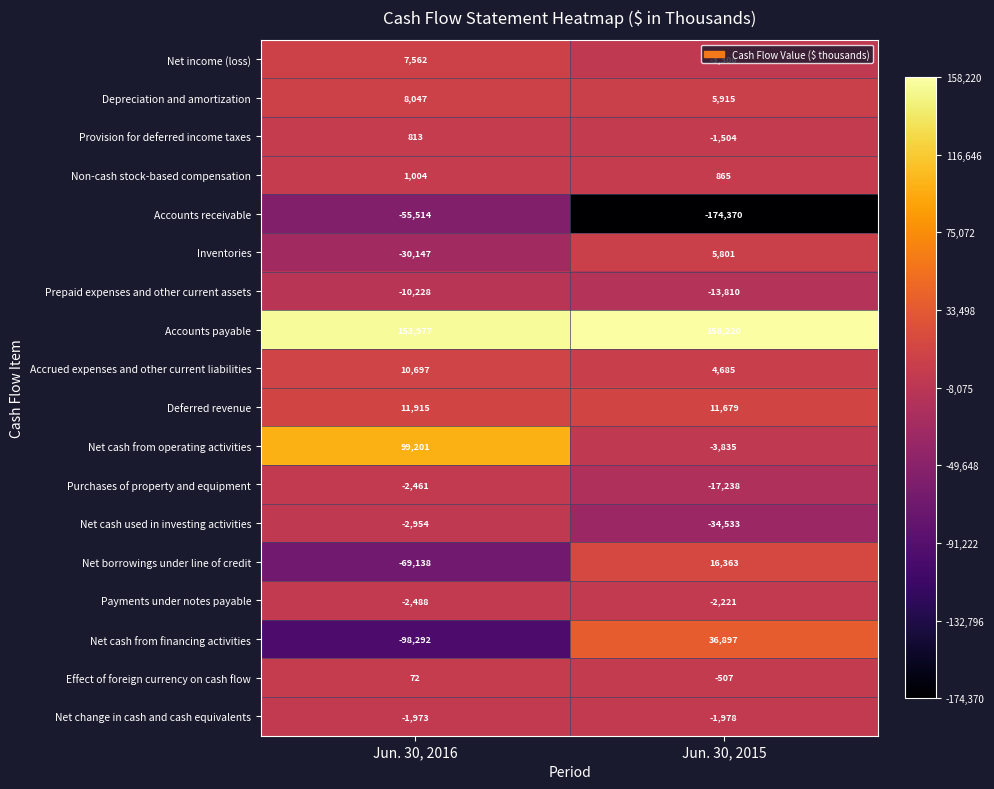

Which series has the largest total across all categories?

Accounts payable